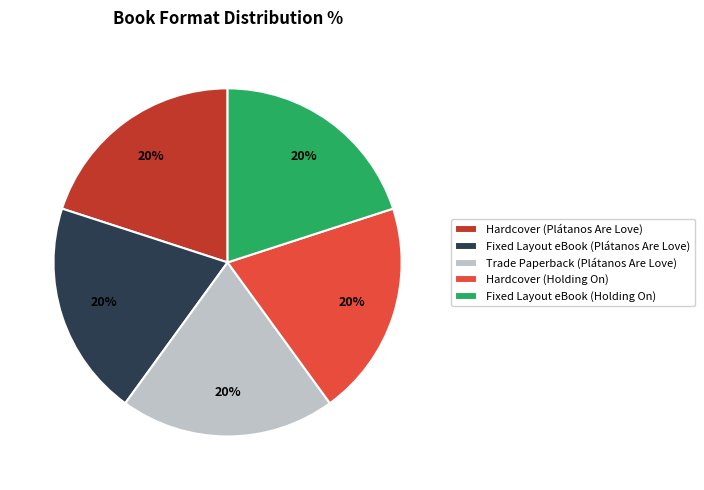

To the nearest percent, what is the combined percentage of Trade Paperback (Plátanos Are Love) and Hardcover (Plátanos Are Love)?

40%